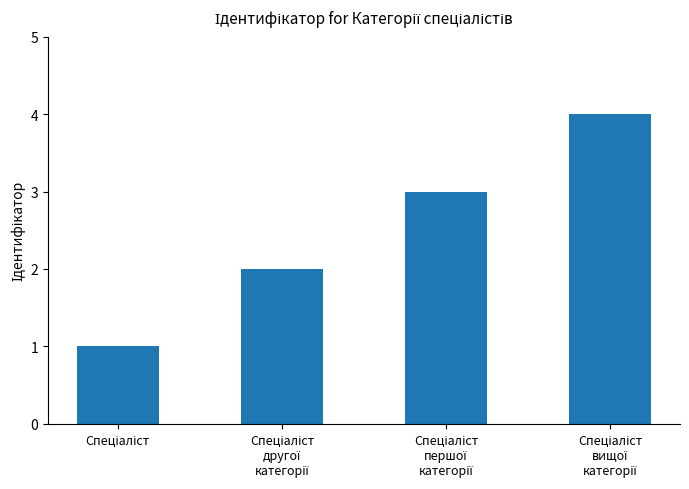

What is the difference between the maximum and minimum values?

3